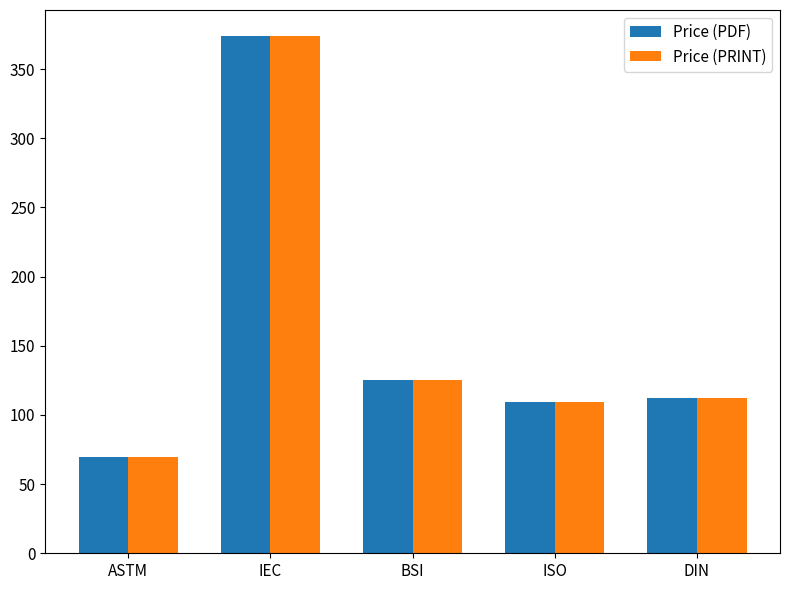

What is the greatest value displayed?

374.0